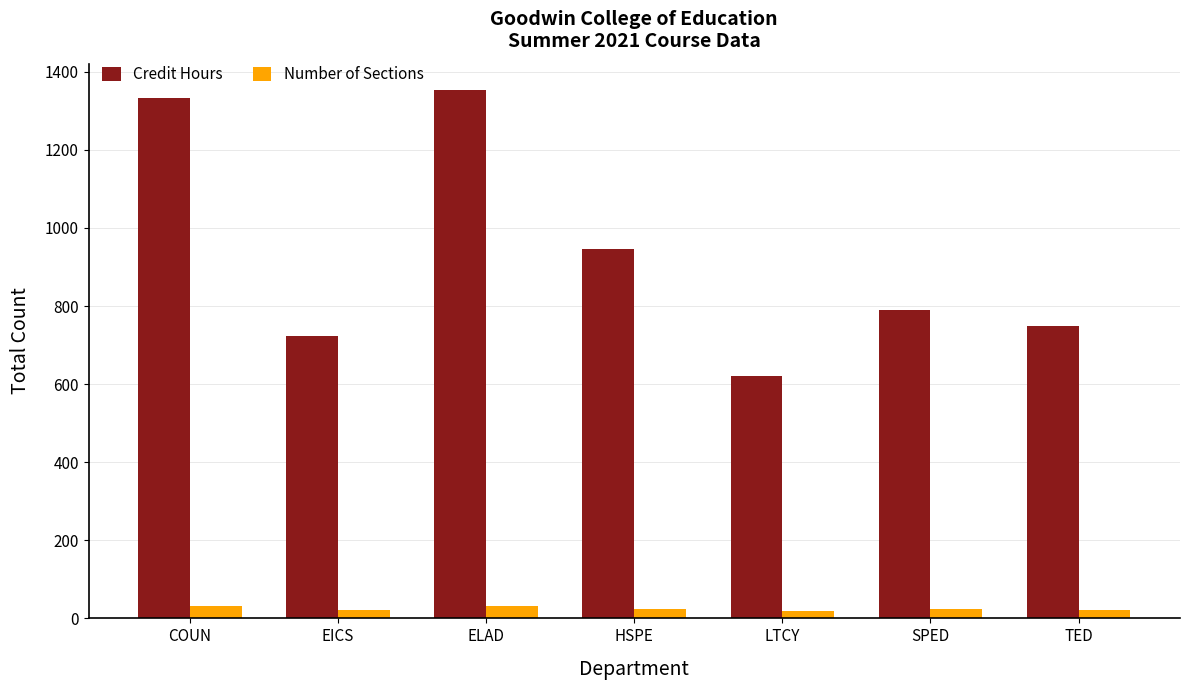

What is the spread (max minus min) of values at COUN?

1300